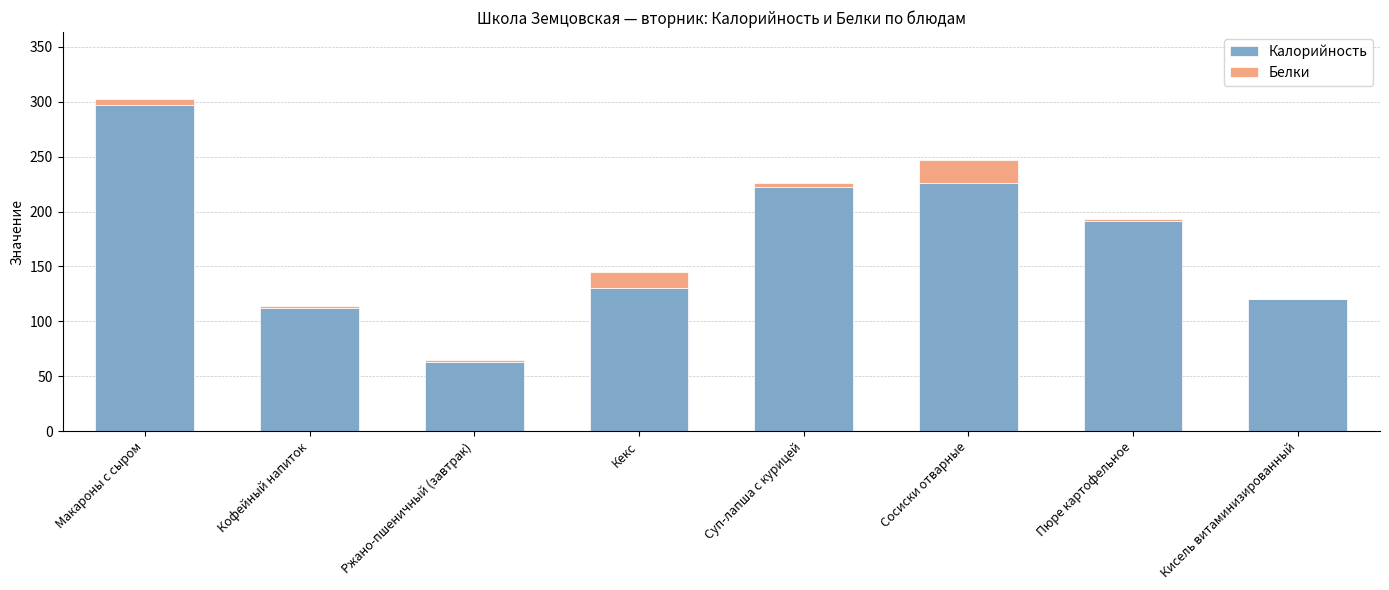

Reading left to right, list the values for the Калорийность series.

Макароны с сыром=297	Кофейный напиток=112	Ржано-пшеничный (завтрак)=63	Кекс=130	Суп-лапша с курицей=222	Сосиски отварные=226	Пюре картофельное=191	Кисель витаминизированный=120